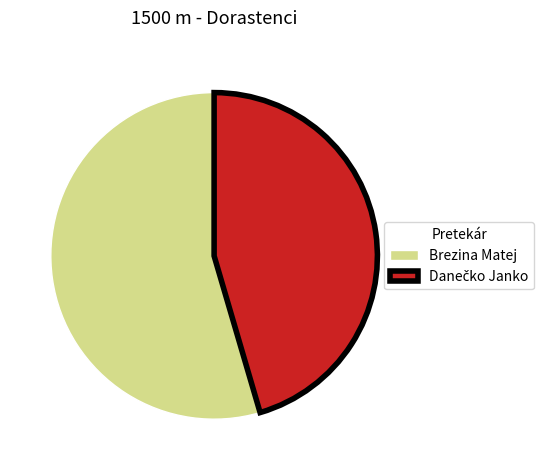

Which category has the biggest portion of the pie?

Brezina Matej